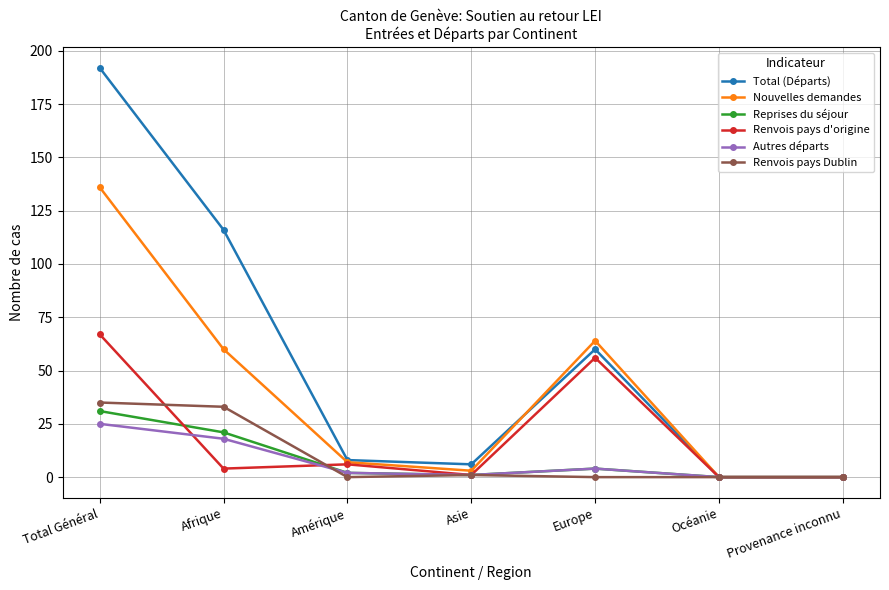

Does the chart have visible grid lines?

Yes